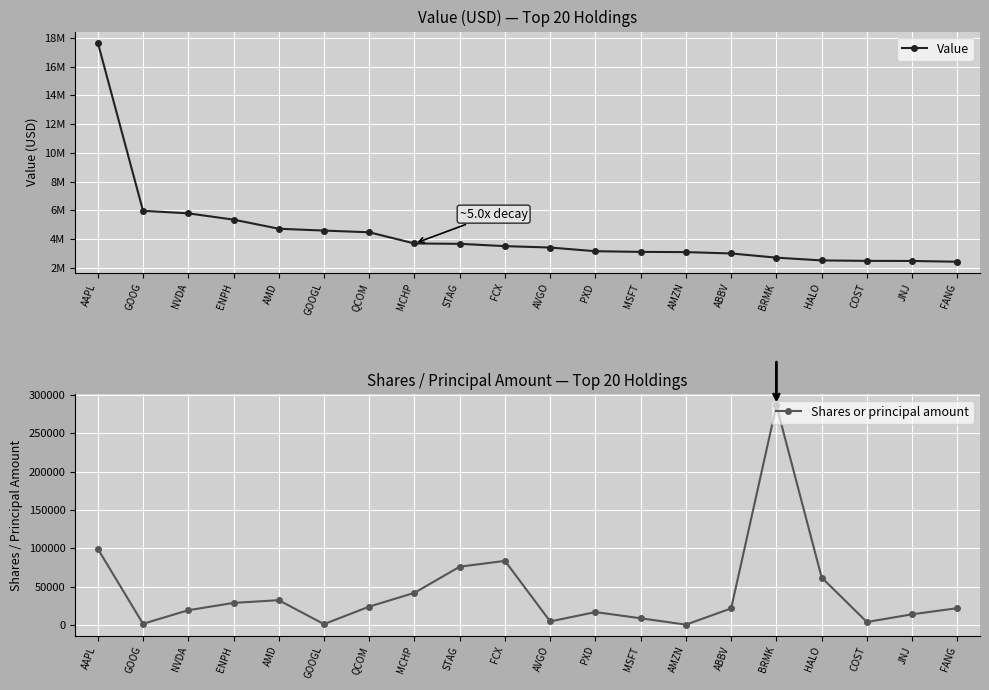

Read the Shares or principal amount value at GOOGL, to the nearest 10.

1580